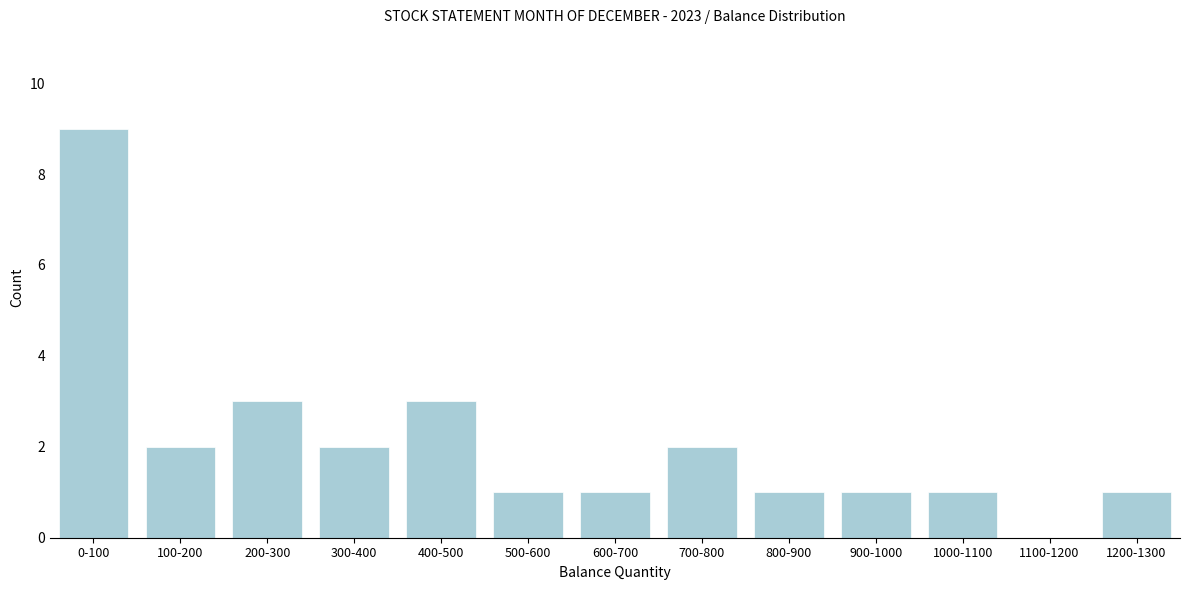

Reading right to left, what are all the values shown in this chart?

1200-1300=1	1100-1200=0	1000-1100=1	900-1000=1	800-900=1	700-800=2	600-700=1	500-600=1	400-500=3	300-400=2	200-300=3	100-200=2	0-100=9